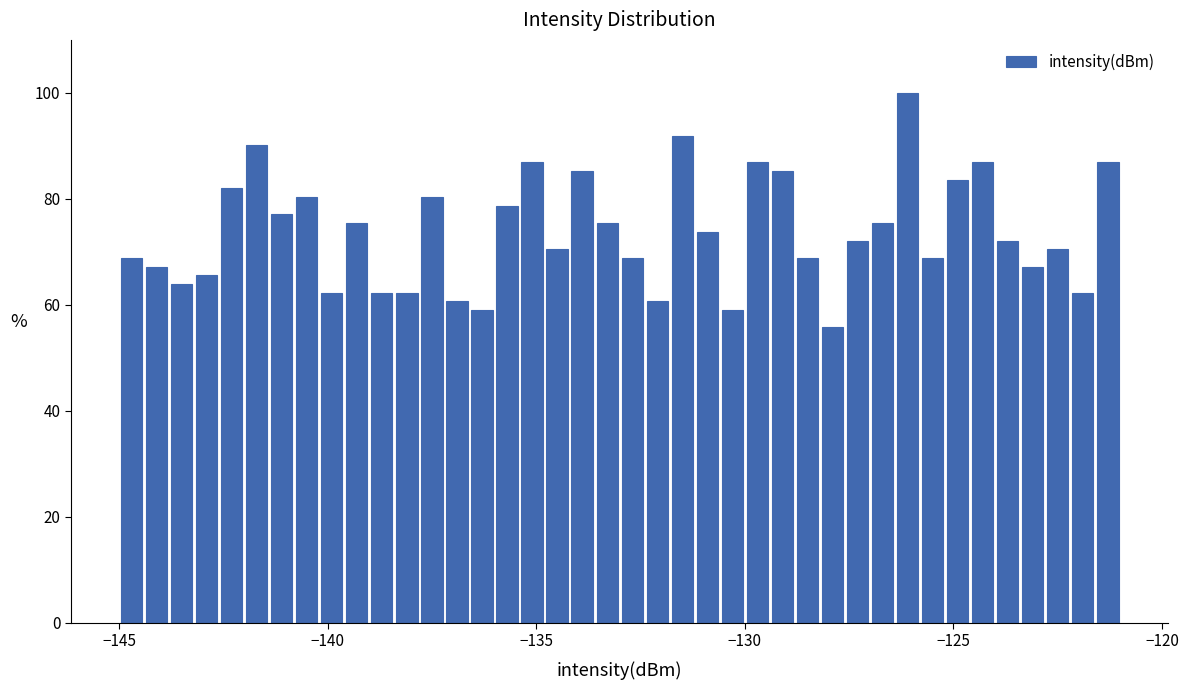

Read against the x-axis, roughly where is the centre of the tallest bar?

-126.0